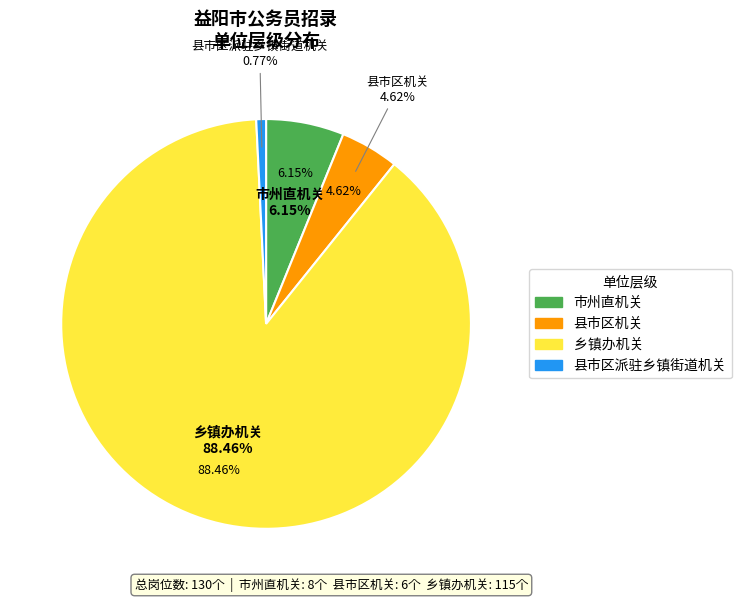

What is the smallest slice in the pie chart?

县市区派驻乡镇街道机关